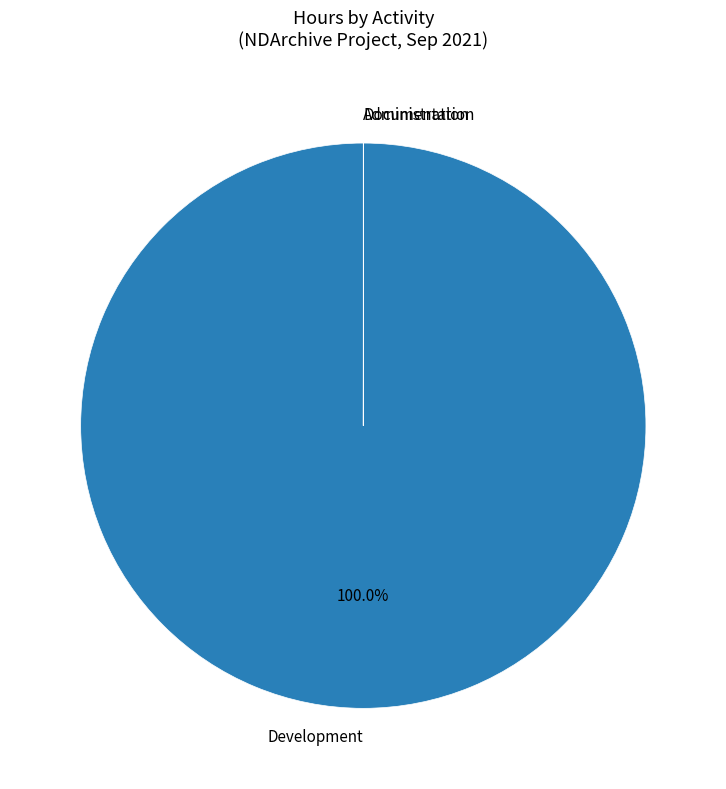

What is the largest slice in the pie chart?

Development